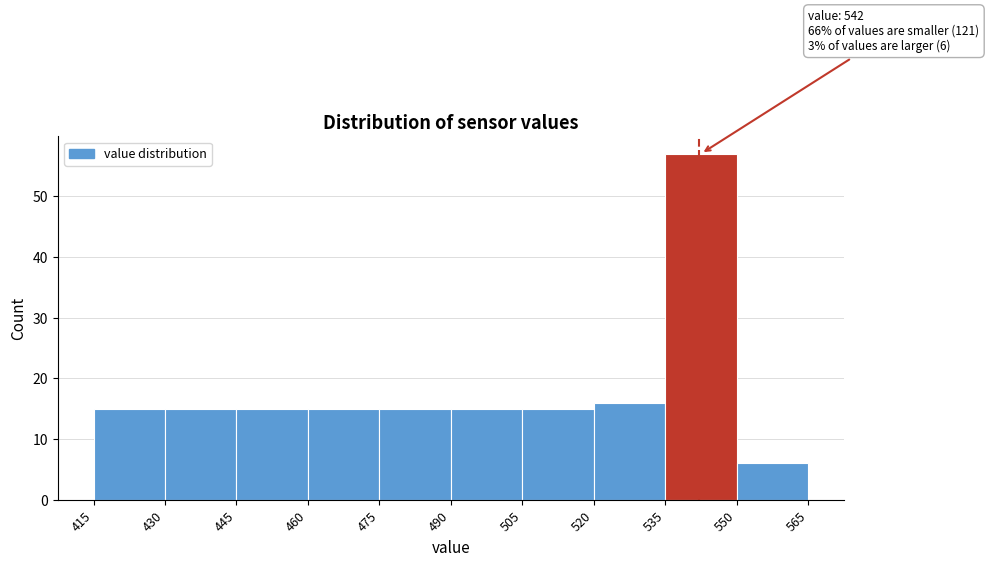

Which range on the x-axis has the tallest bar?

535 to 550